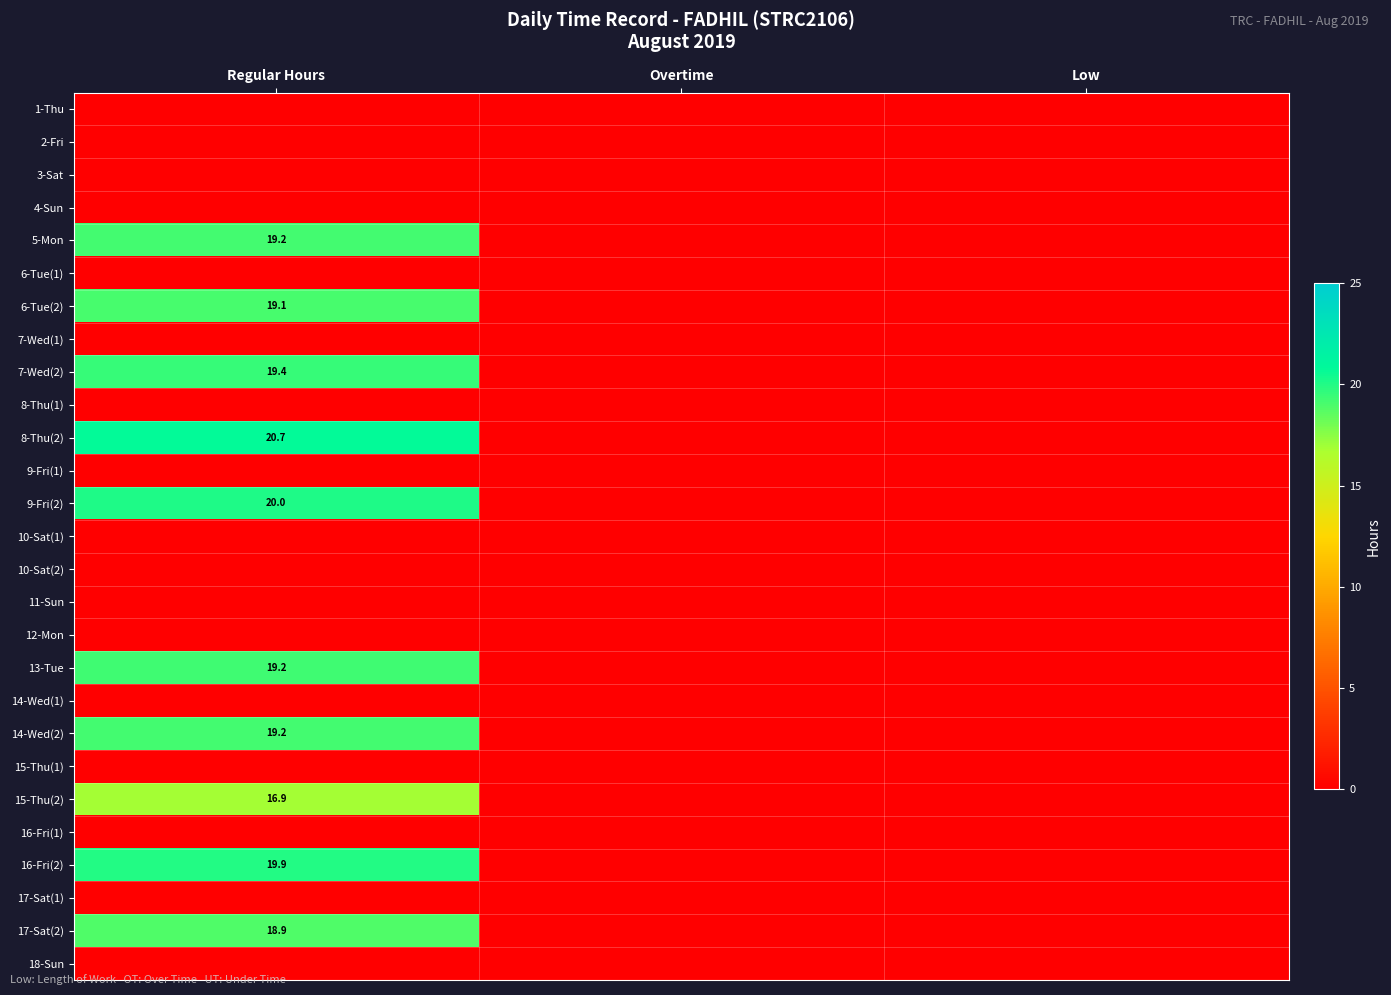

Which has a higher value, Overtime or Low?

Overtime